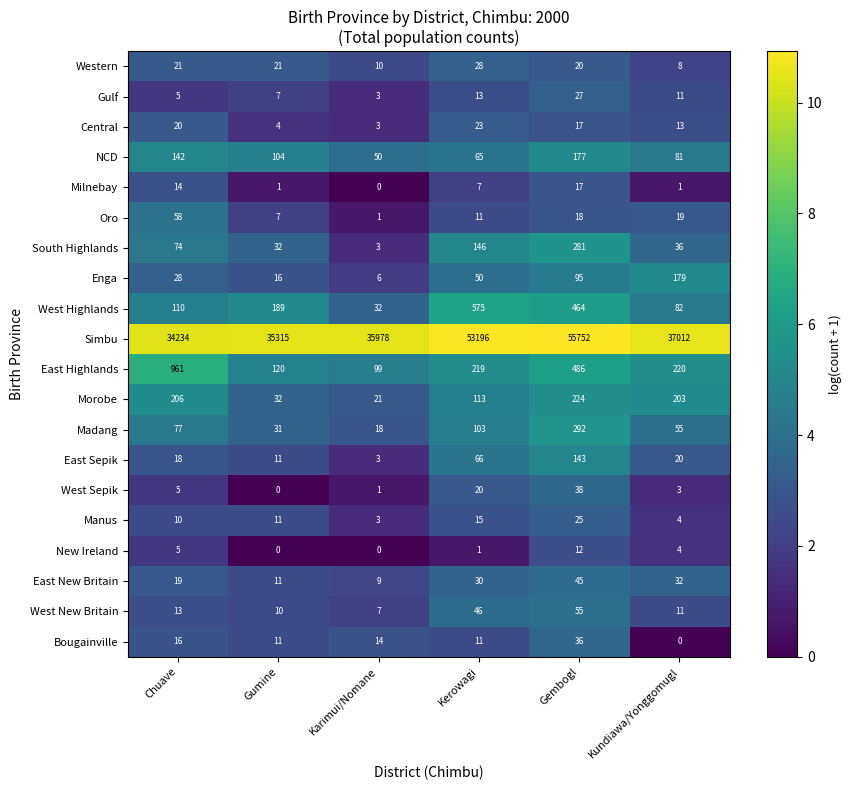

Which series has the largest total across all categories?

Simbu